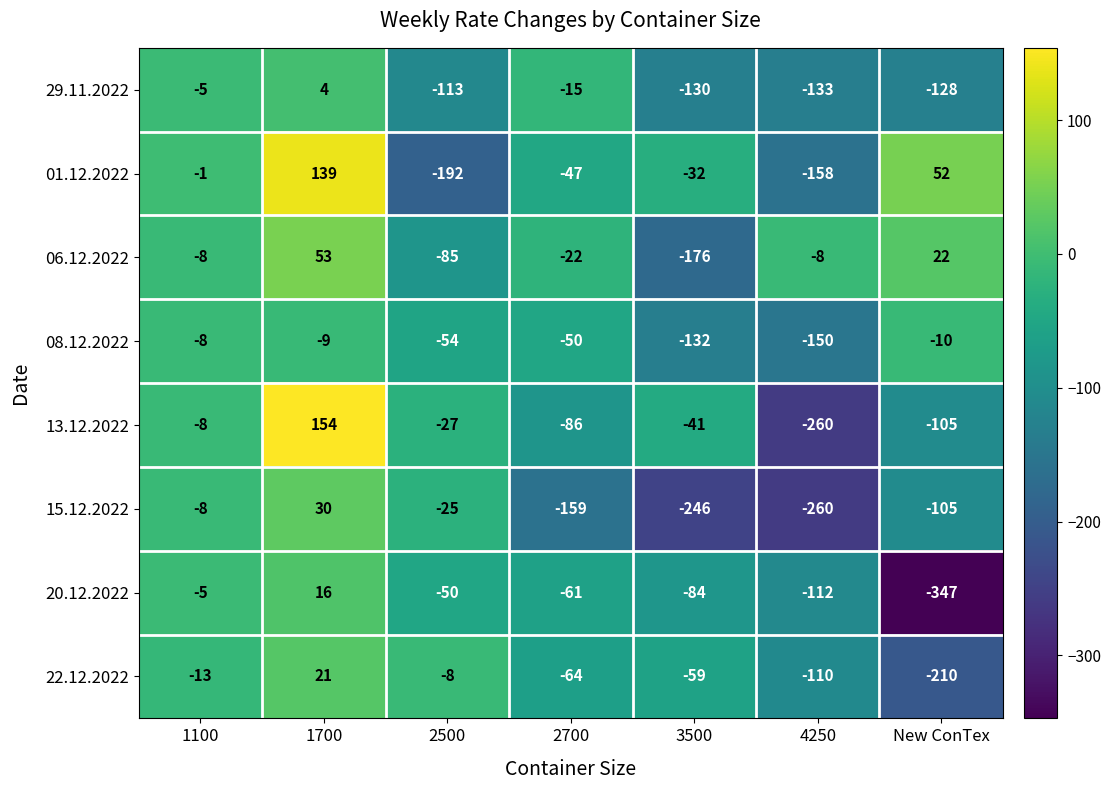

What is the highest value of the 13.12.2022 series?

154